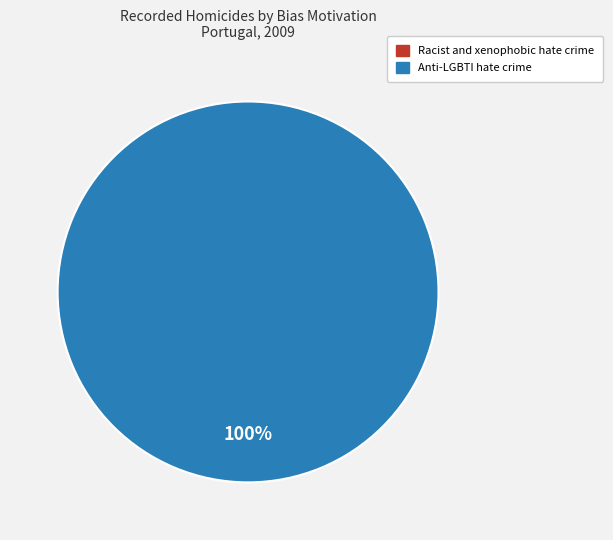

Which has a higher value, Racist and xenophobic hate crime or Anti-LGBTI hate crime?

Anti-LGBTI hate crime